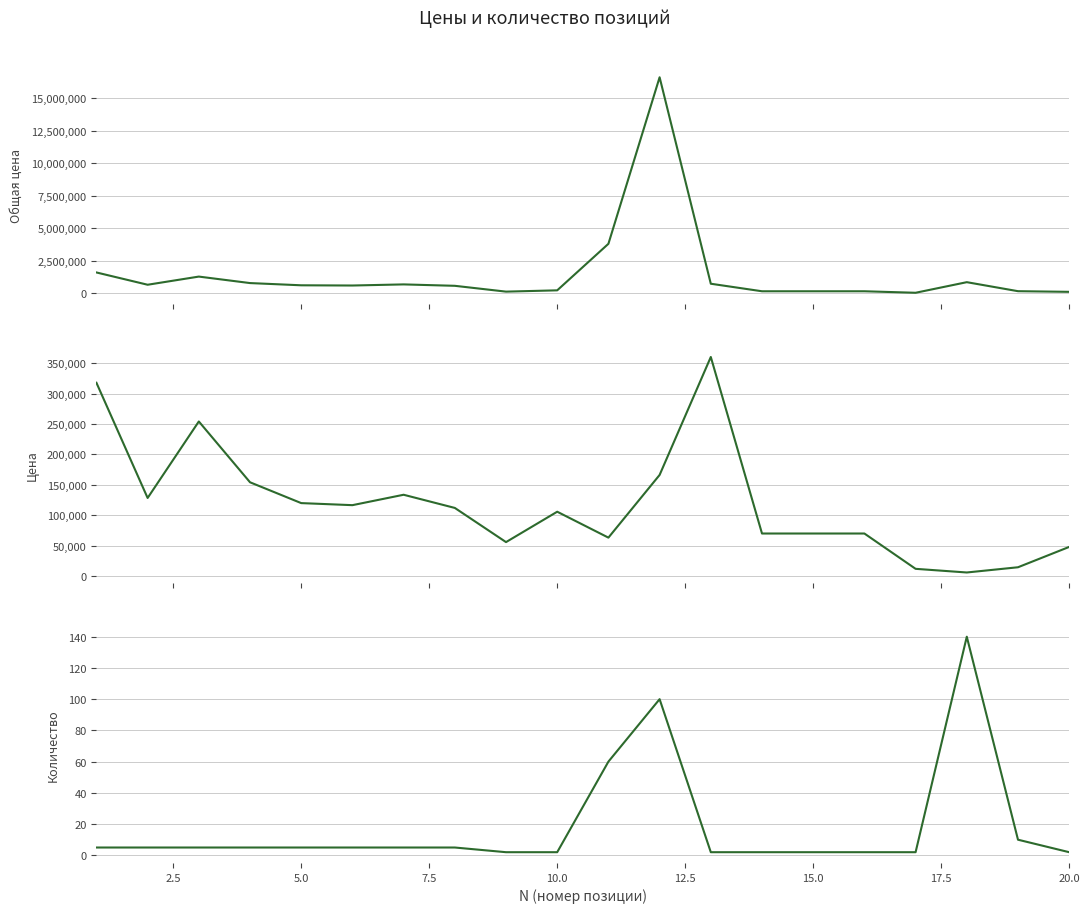

True or false: Общая цена and Количество cross at least once.

False